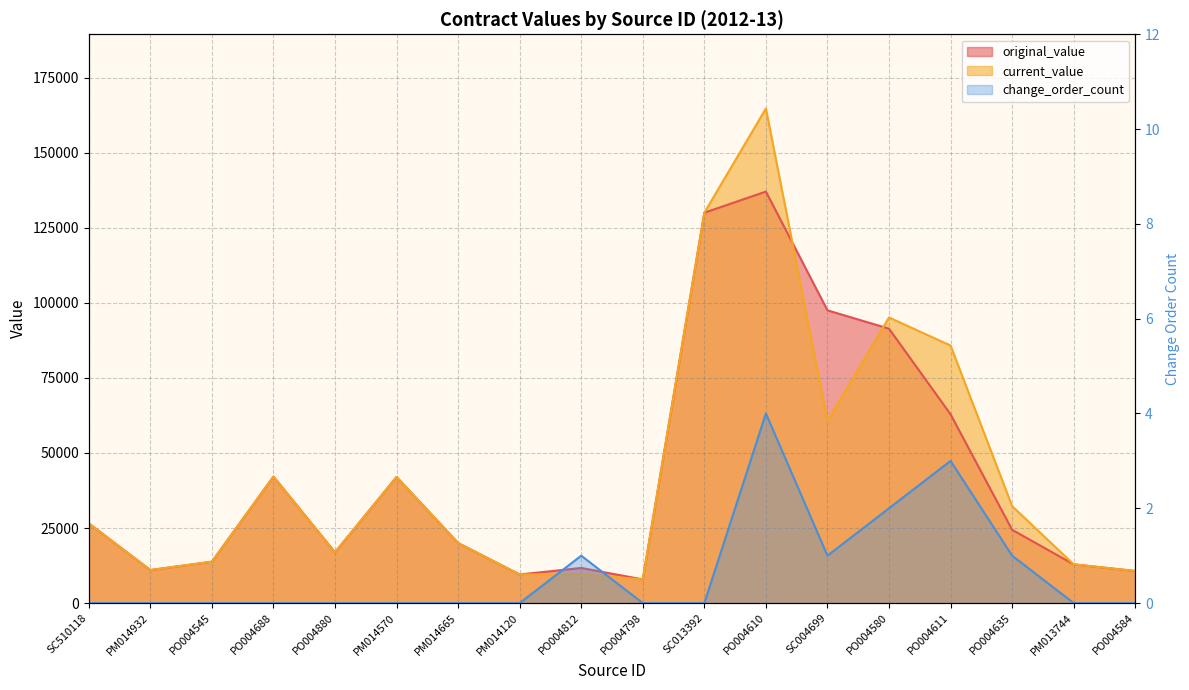

At which category is the sum across all series the highest?

PO004610